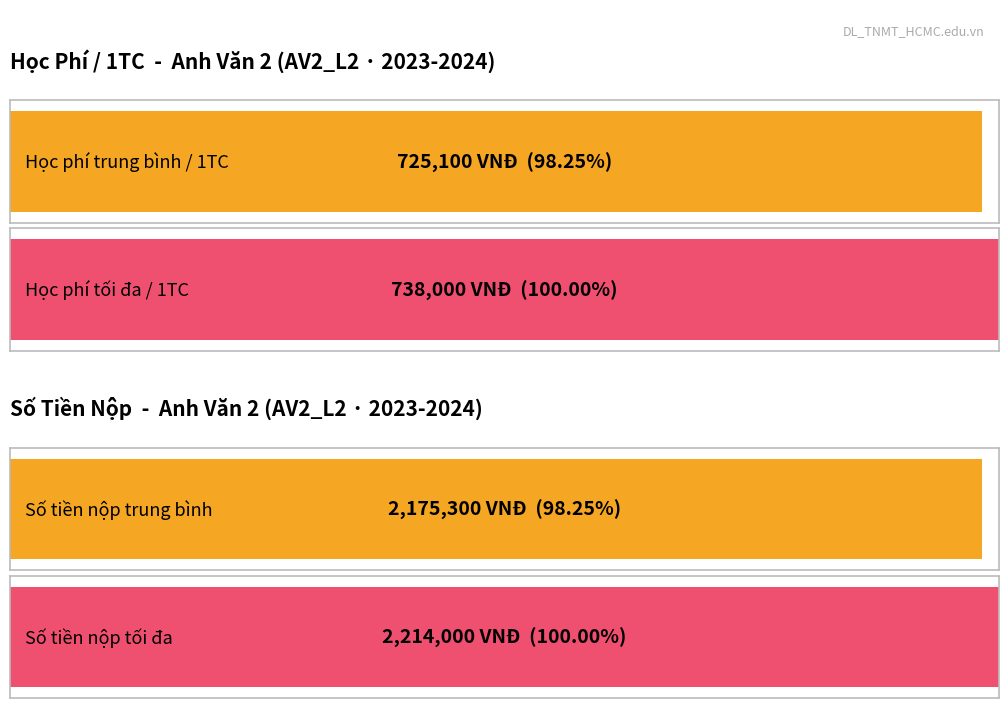

Rank the series by their maximum value, from lowest to highest.

HỌC PHÍ/ 1TC, SỐ TIỀN NỘP